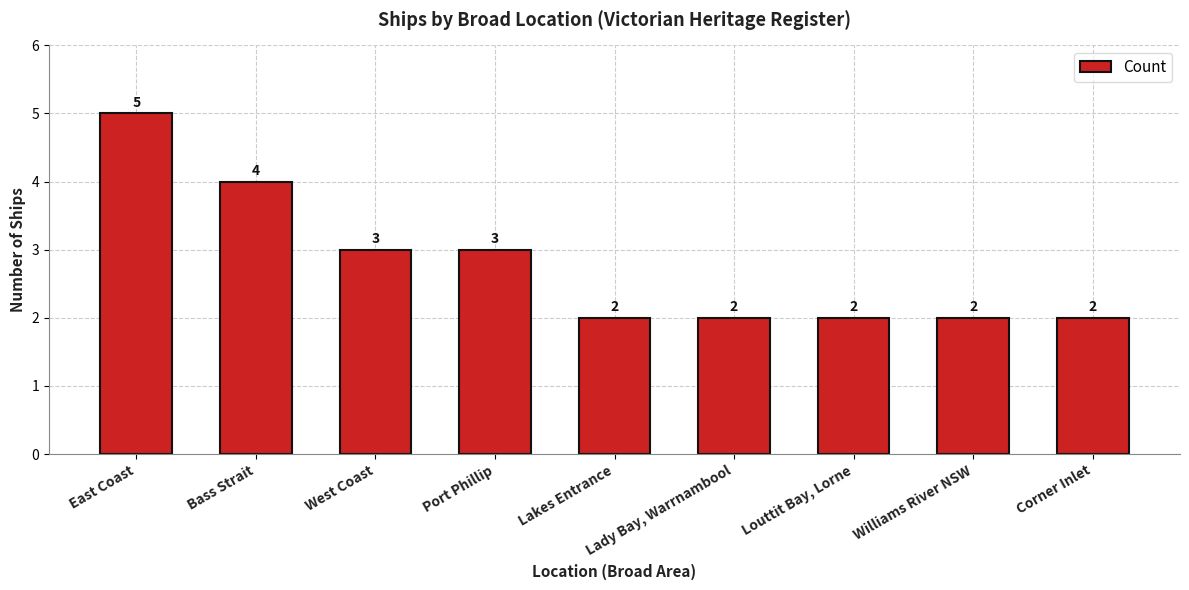

Are the bars horizontal?

No